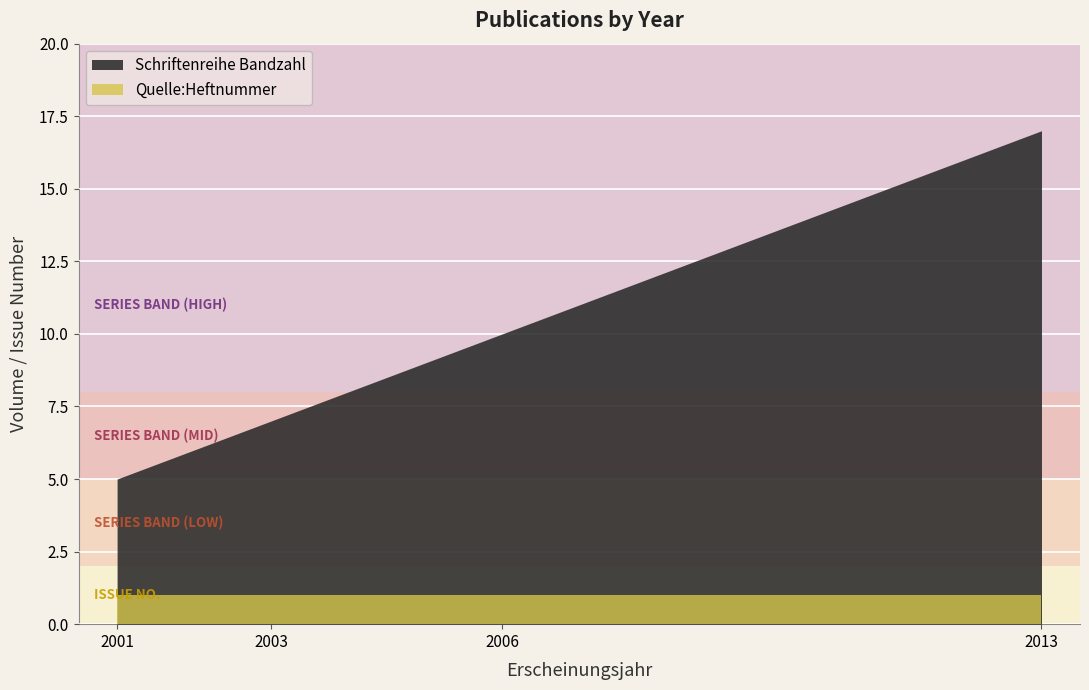

At 2013, list the series in order from largest to smallest.

Schriftenreihe Bandzahl, Quelle:Heftnummer